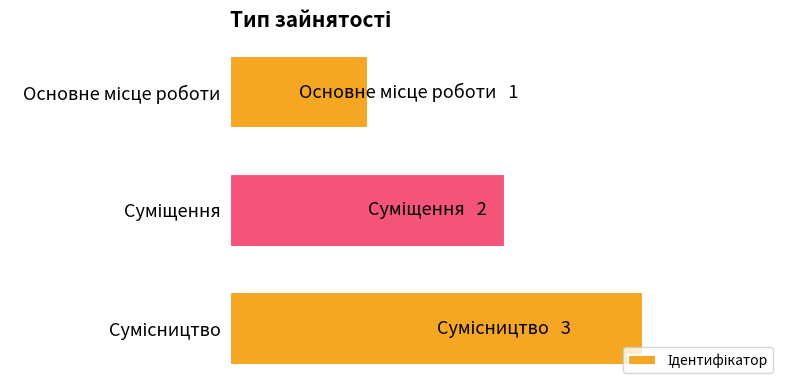

Are the bars horizontal?

Yes